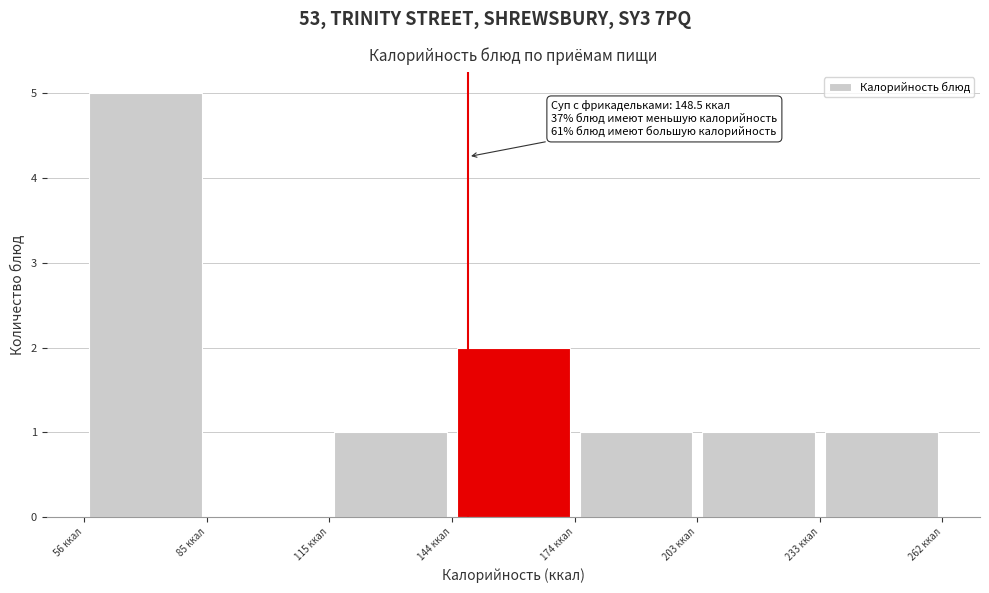

Which range on the x-axis has the tallest bar?

55 to 85